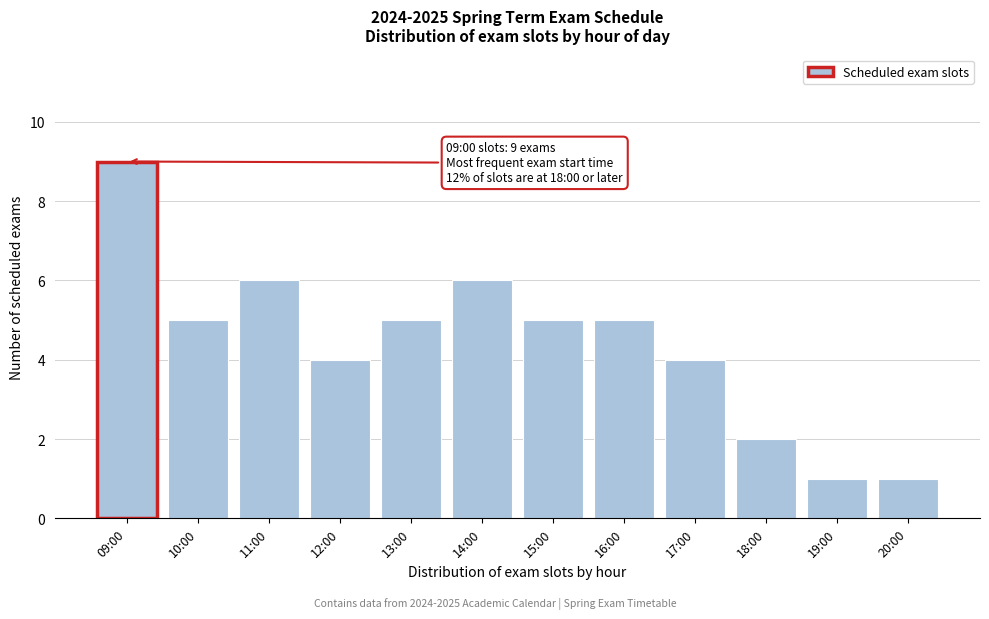

Reading left to right, extract all data points from this chart.

9	5	6	4	5	6	5	5	4	2	1	1